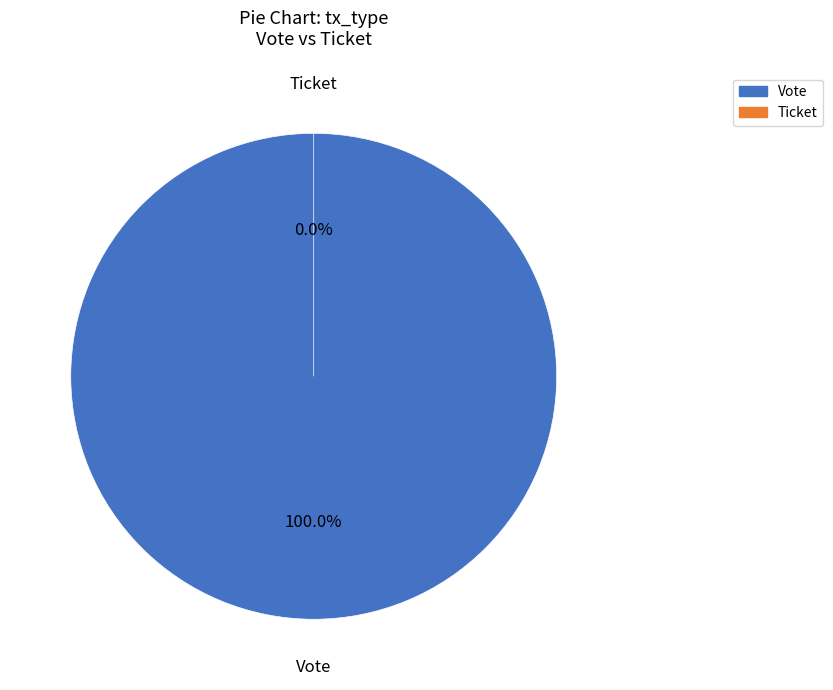

Which has a higher value, Ticket or Vote?

Vote